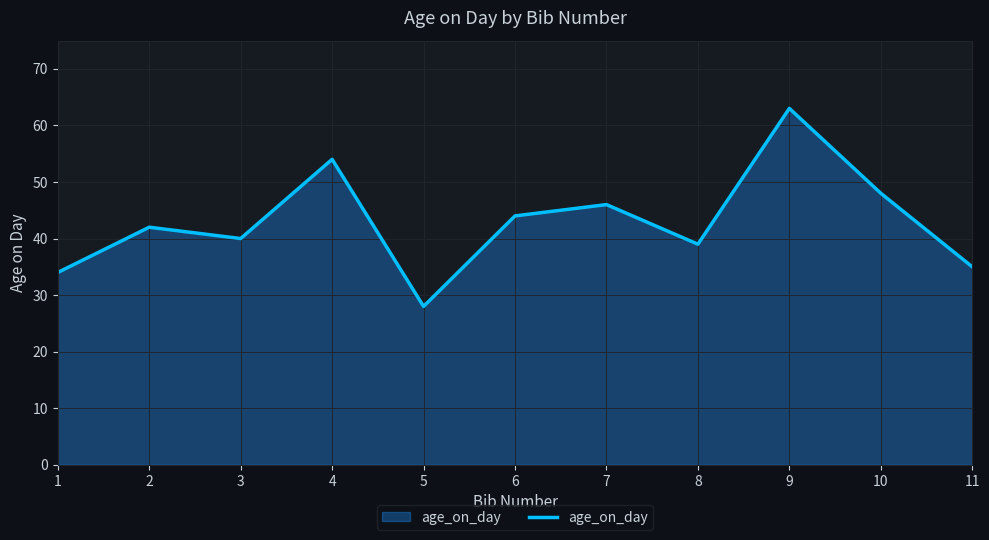

What is the difference between the second highest and minimum values?

26